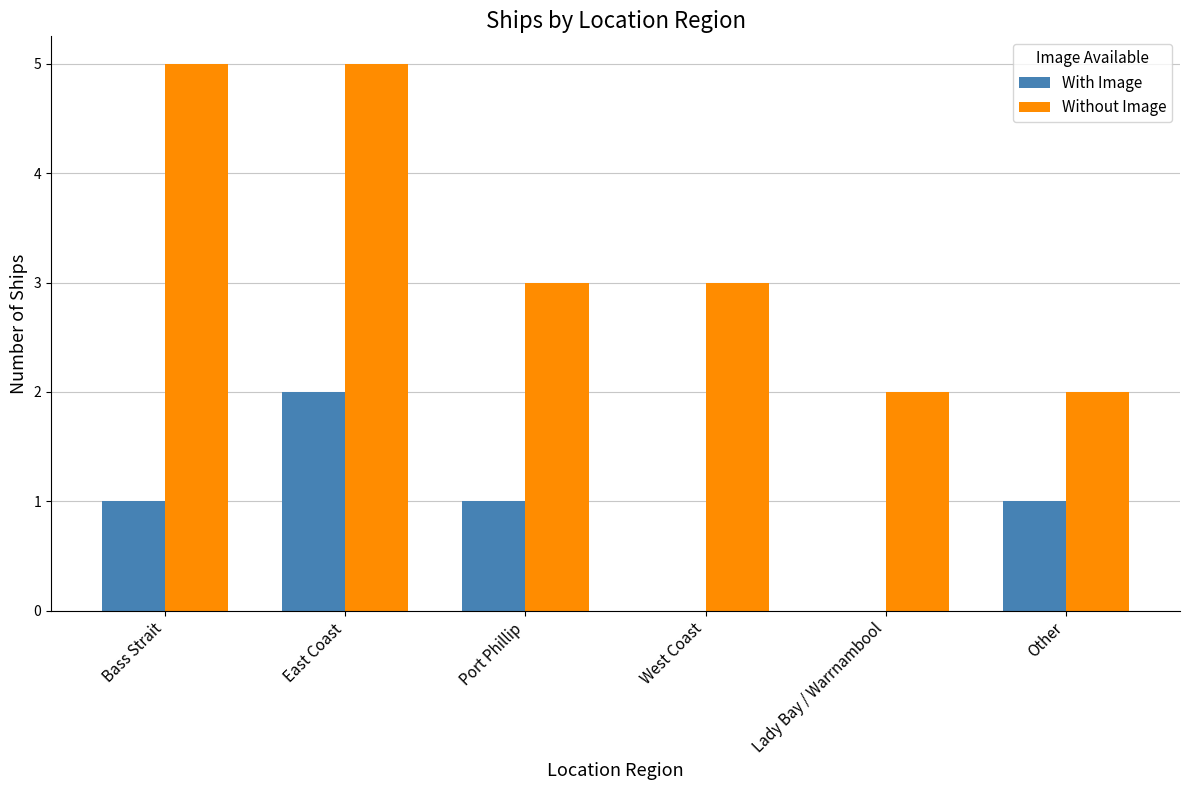

Are the bars horizontal?

No